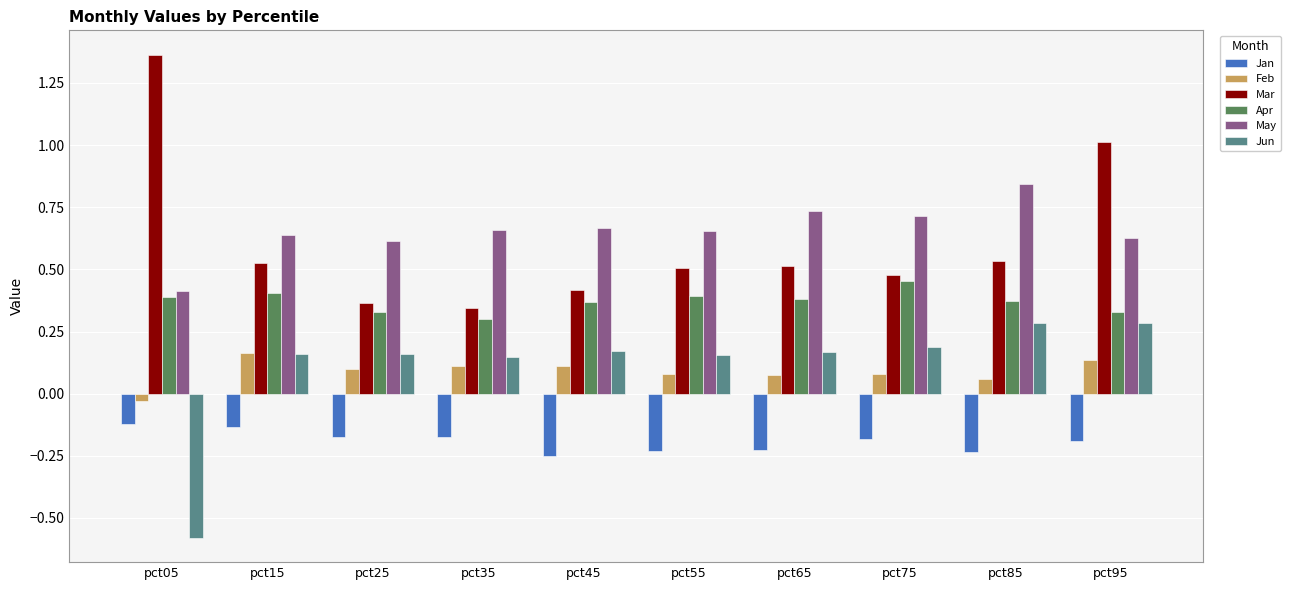

Rank the series at pct55 from lowest to highest value.

Jan, Feb, Jun, Apr, Mar, May